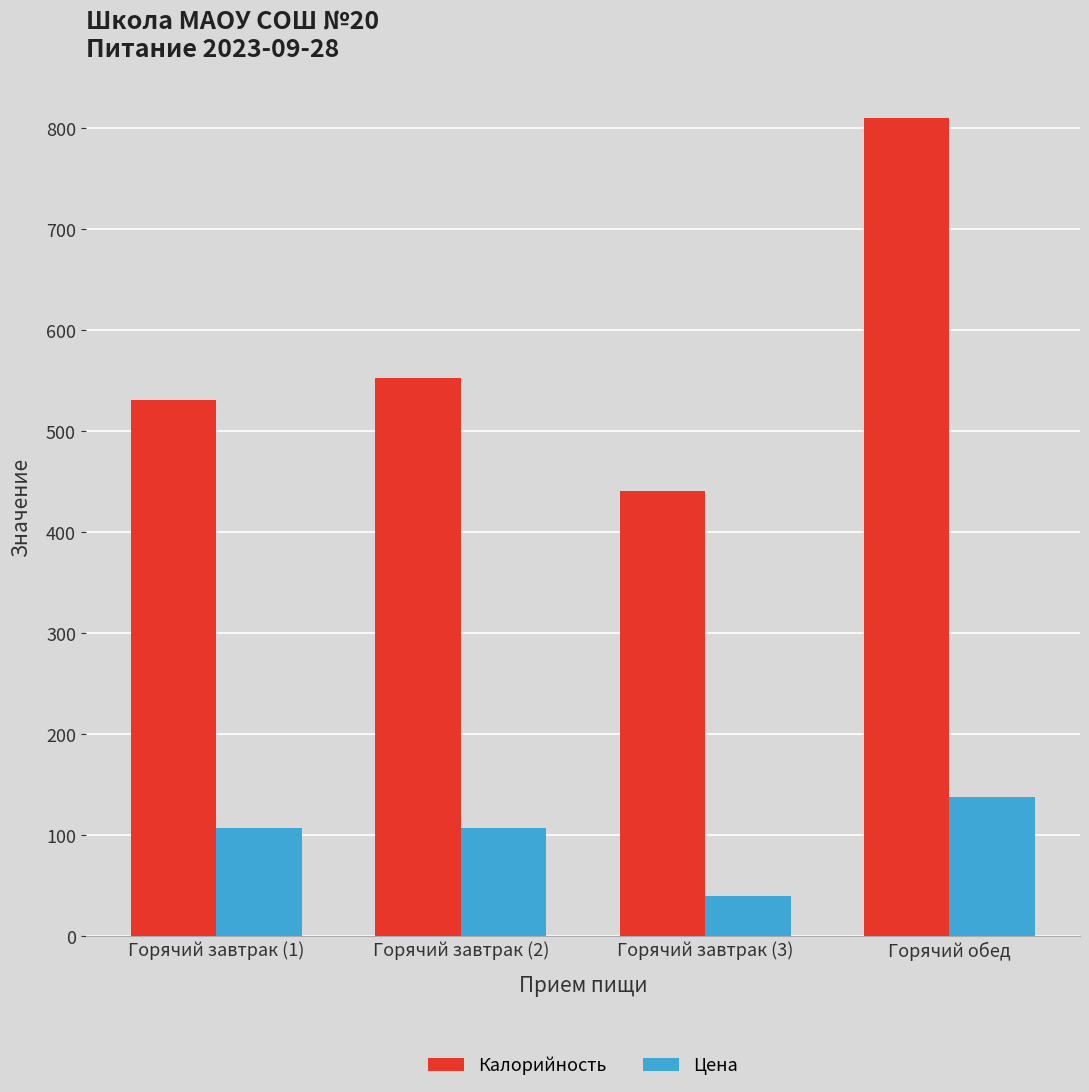

At which label is Калорийность closest to 625?

Горячий завтрак (2)